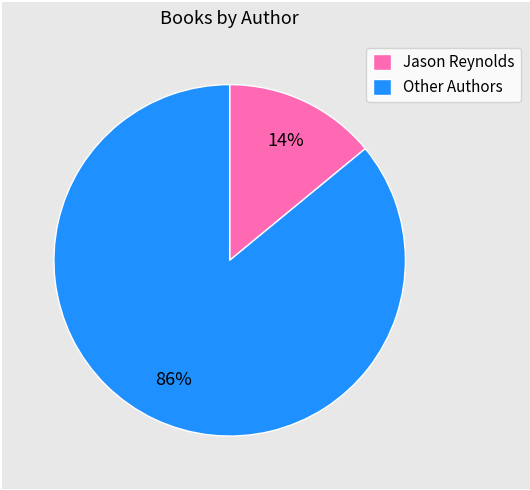

Combined, do Other Authors and Jason Reynolds account for over 50%?

Yes